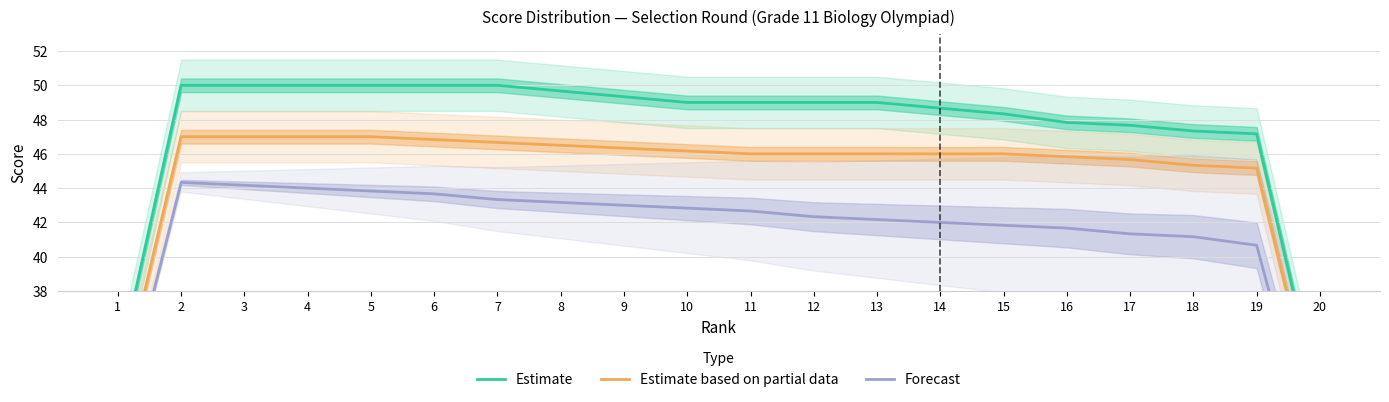

Which category has the lowest value in the Forecast series?

20